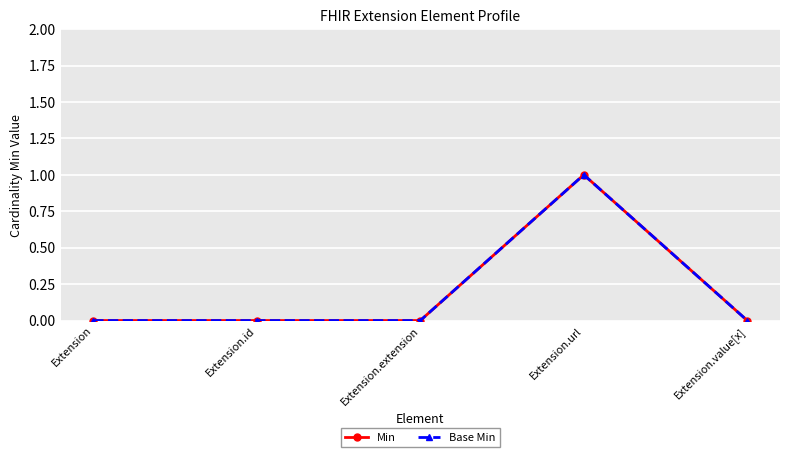

Does the chart display data point markers on the line(s)?

Yes